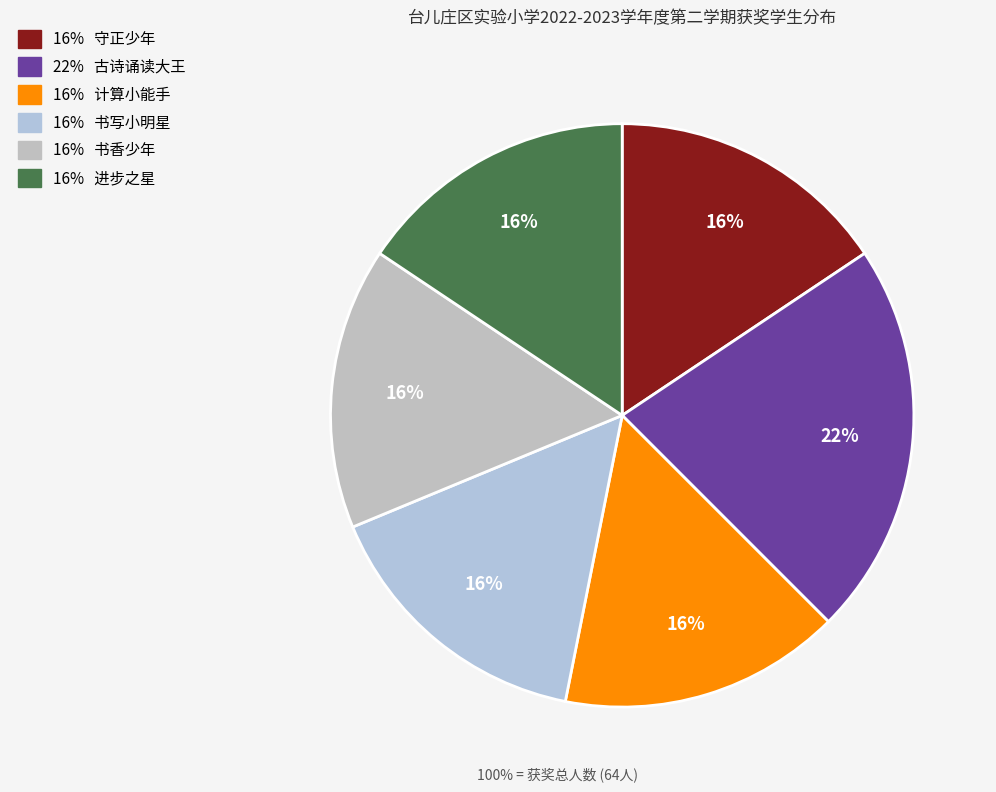

To the nearest percent, what is the difference between the largest and smallest slice percentages?

6%